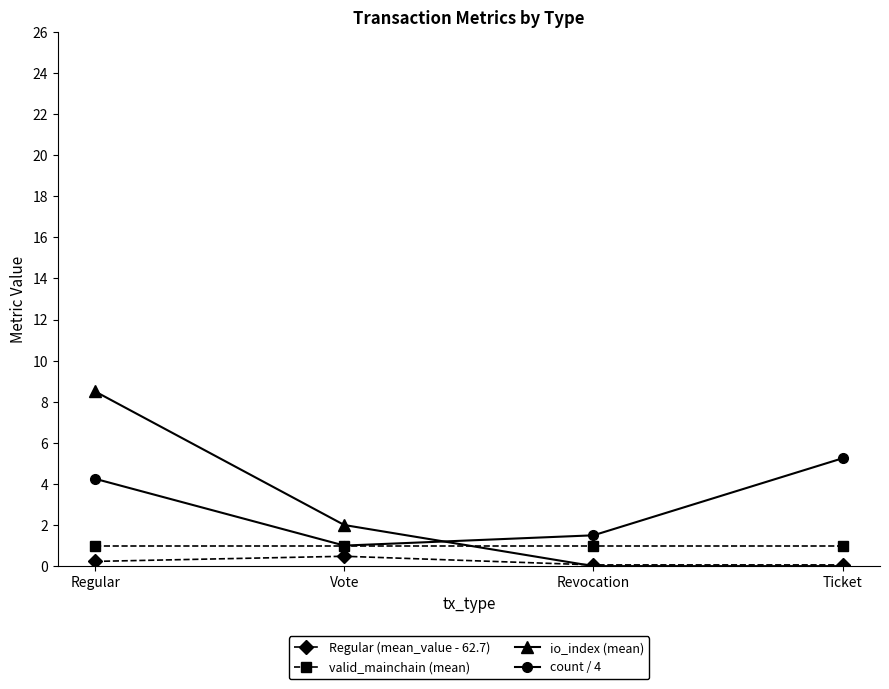

True or false: count / 4 has more than 2 points higher than both neighbors.

False